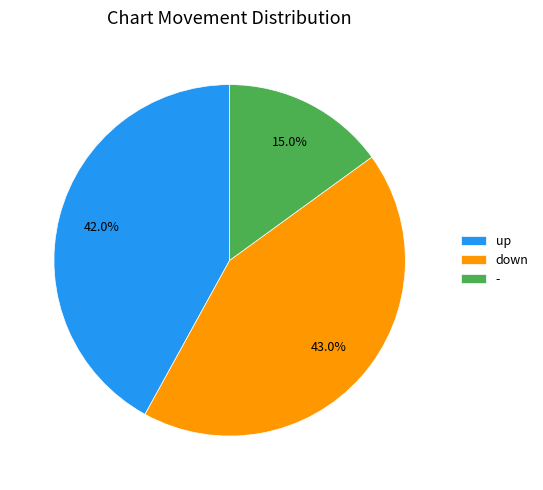

Which has a higher value, up or -?

up